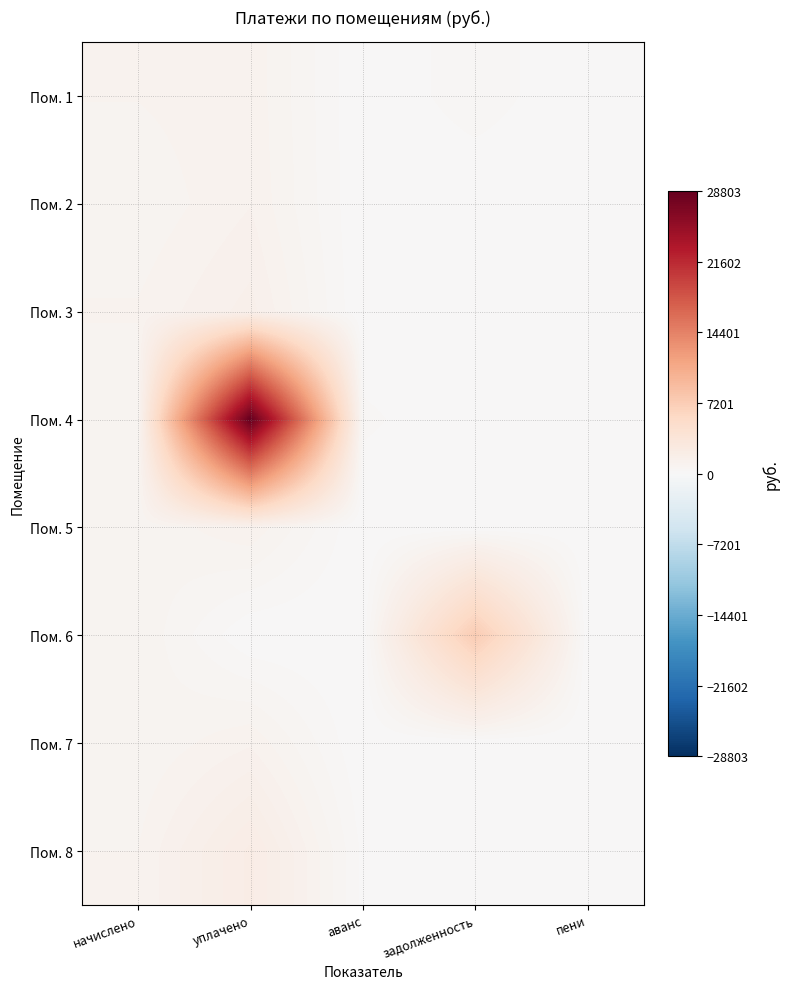

At which category is the sum across all series the highest?

уплачено